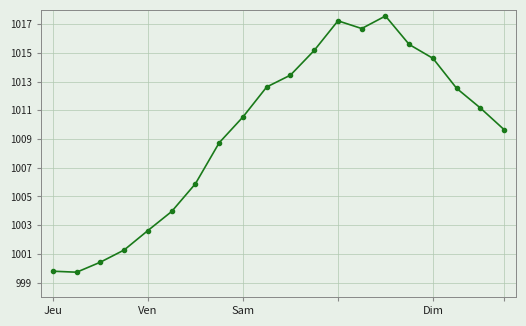

How many lines are shown in the chart?

1